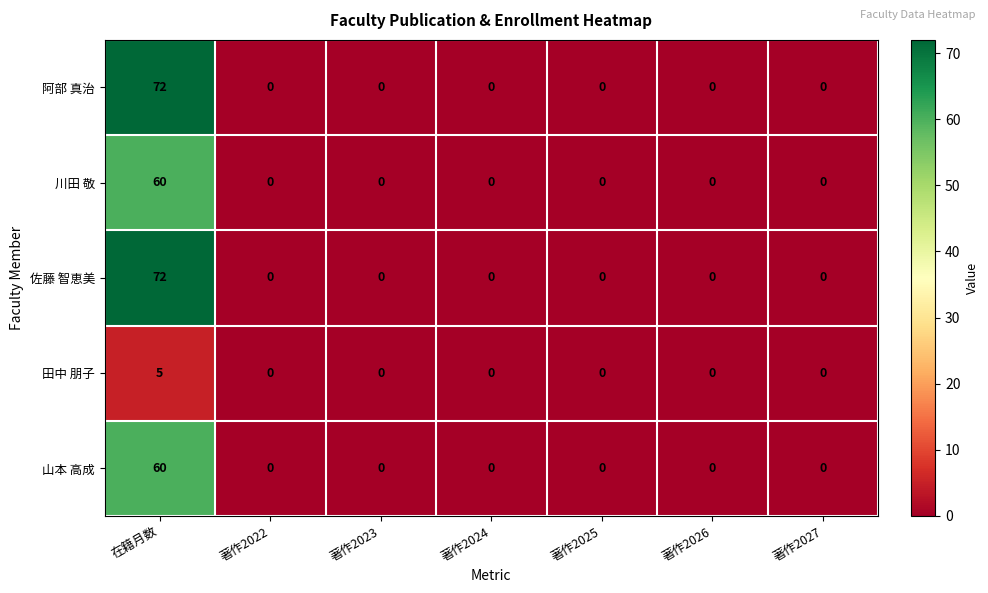

What is the greatest value displayed?

72